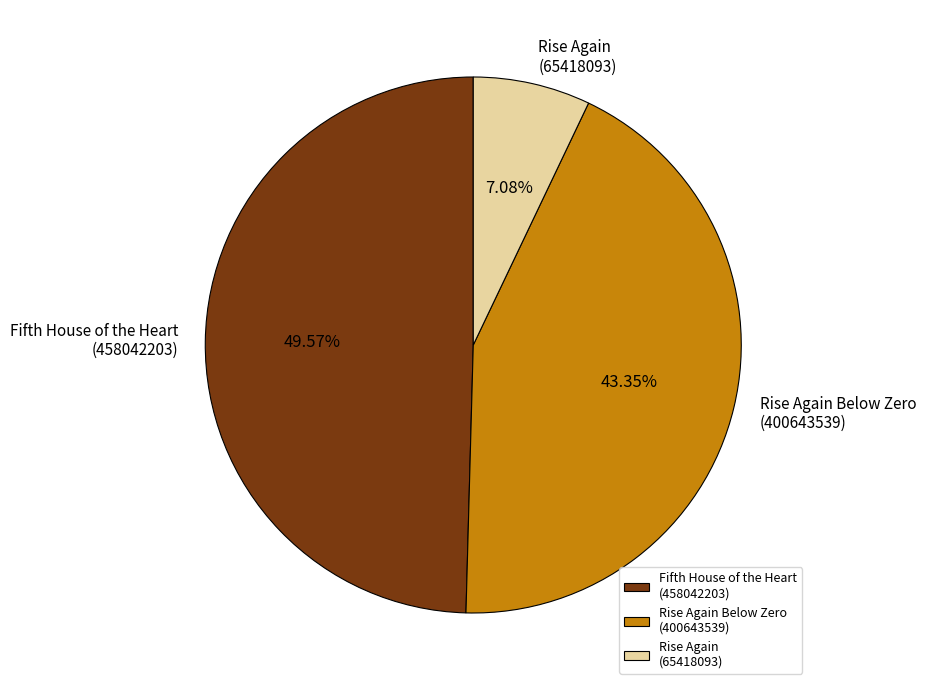

Combined, do Rise Again Below Zero (400643539) and Rise Again (65418093) account for over 50%?

Yes